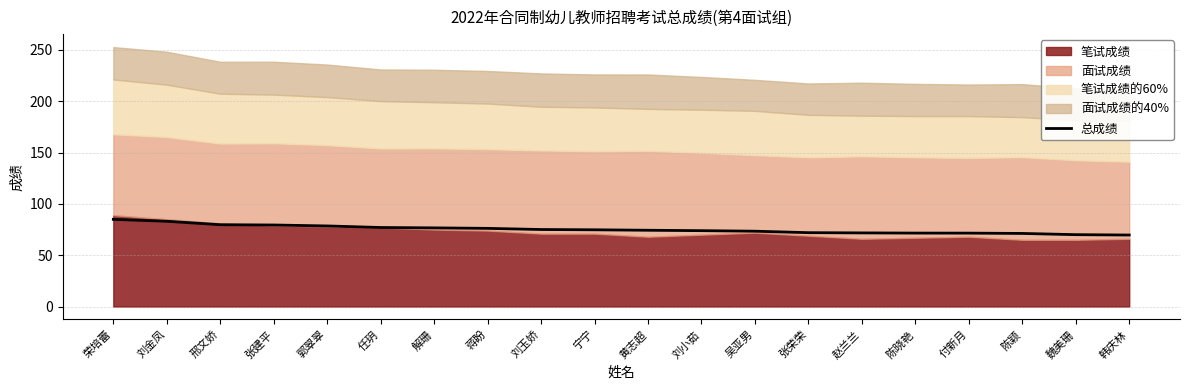

The value at 黄志超 is 107.0. True or false?

False